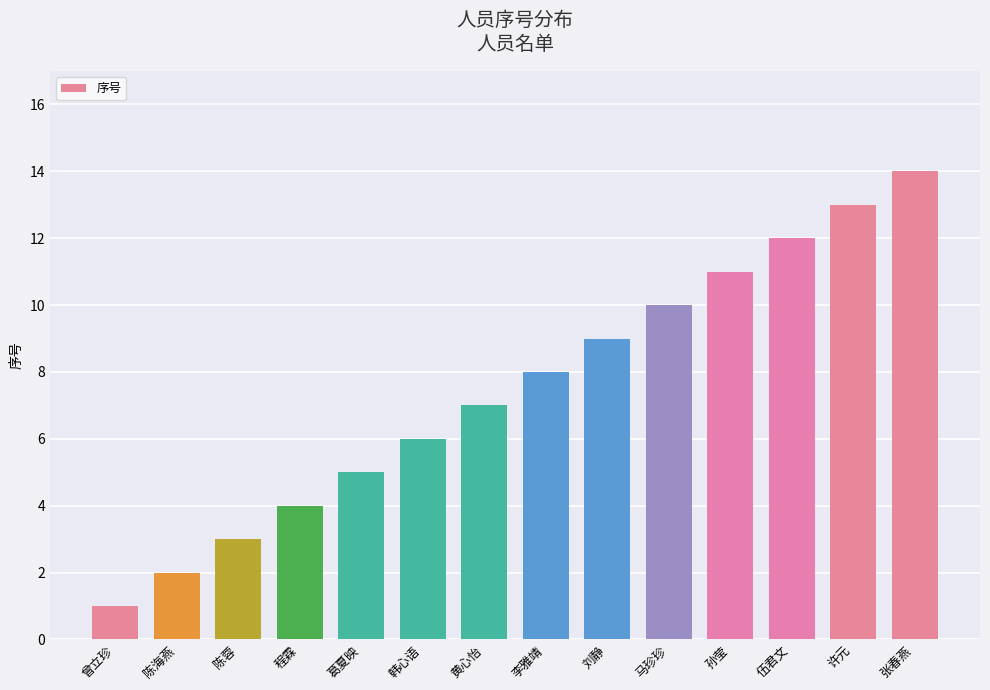

What is the difference between the second highest and minimum values?

12